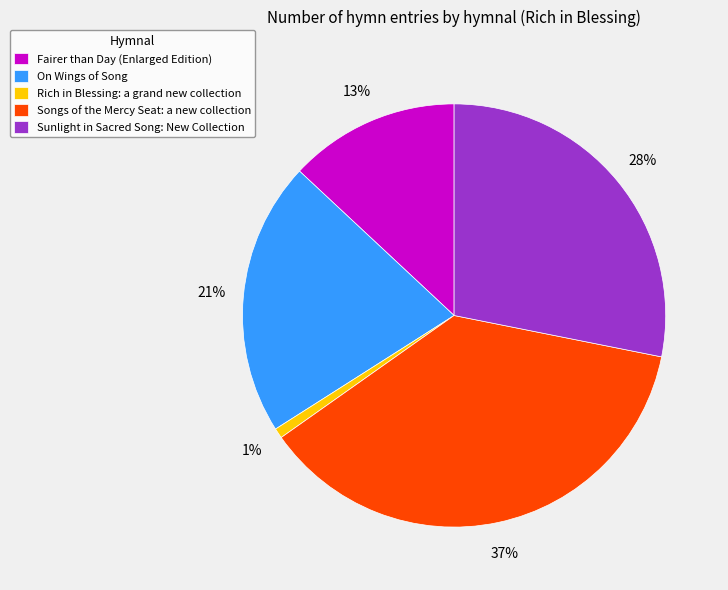

True or false: On Wings of Song accounts for 7% of the total.

False